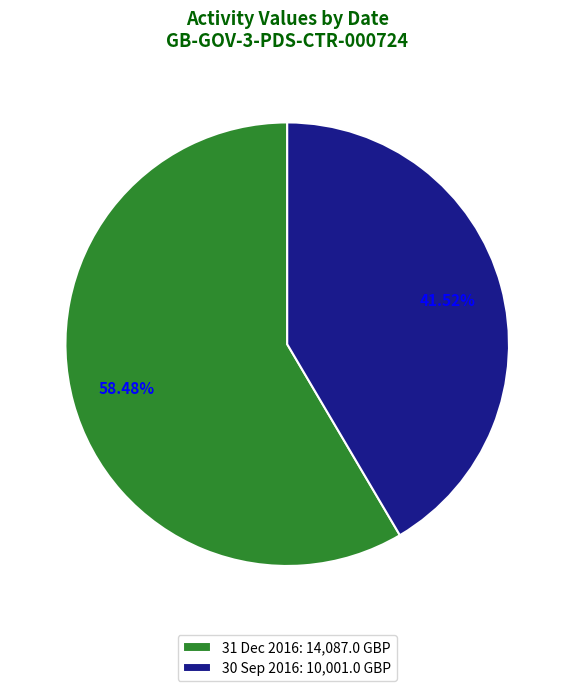

What is the ratio of the value at 30 Sep 2016 to the value at 31 Dec 2016?

0.7